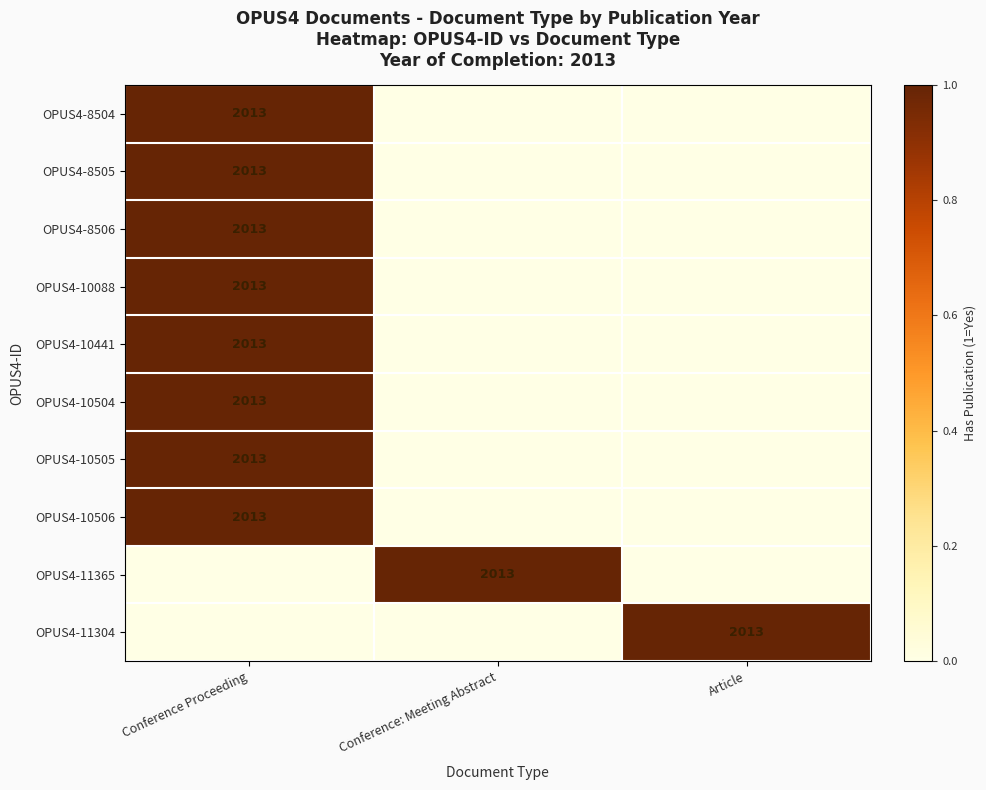

What is the spread (max minus min) of values at Conference Proceeding?

1